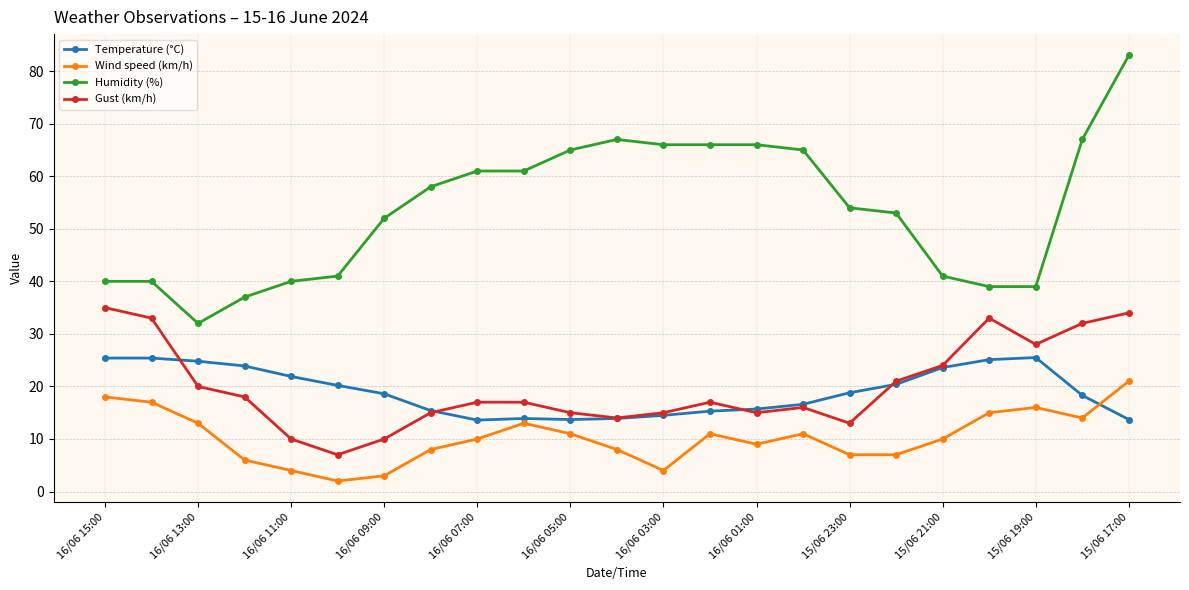

List the series in order of their peak value, lowest first.

Wind speed (km/h), Temperature (°C), Gust (km/h), Humidity (%)